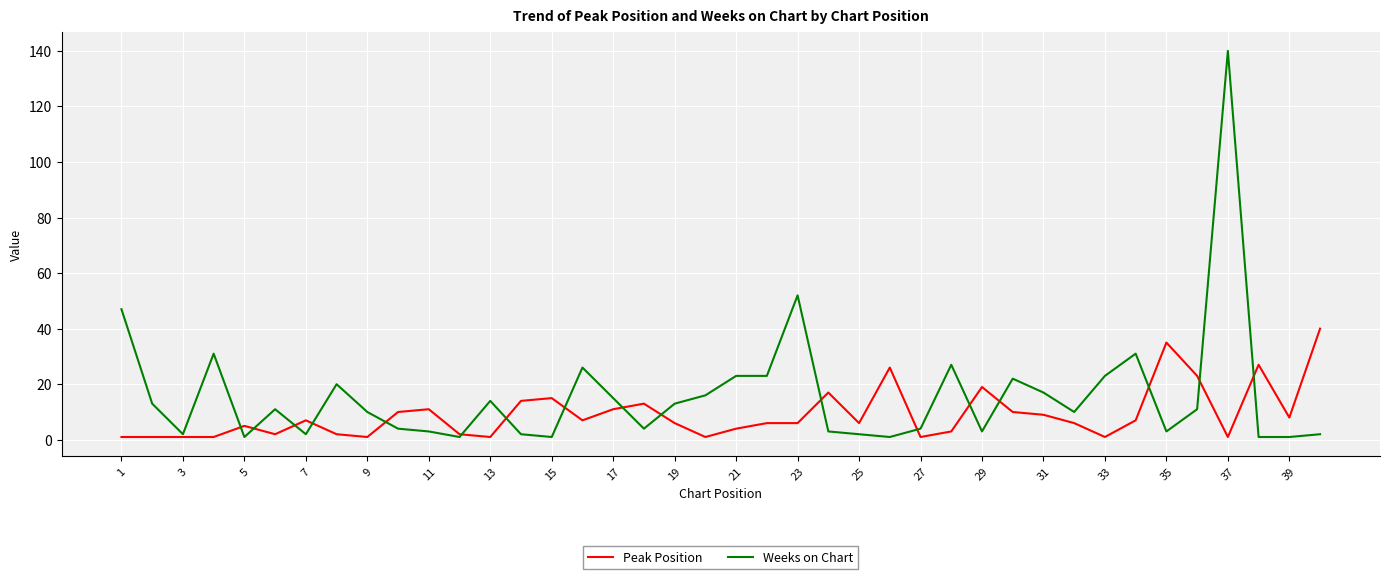

Which series has the largest range (max minus min)?

Weeks on Chart